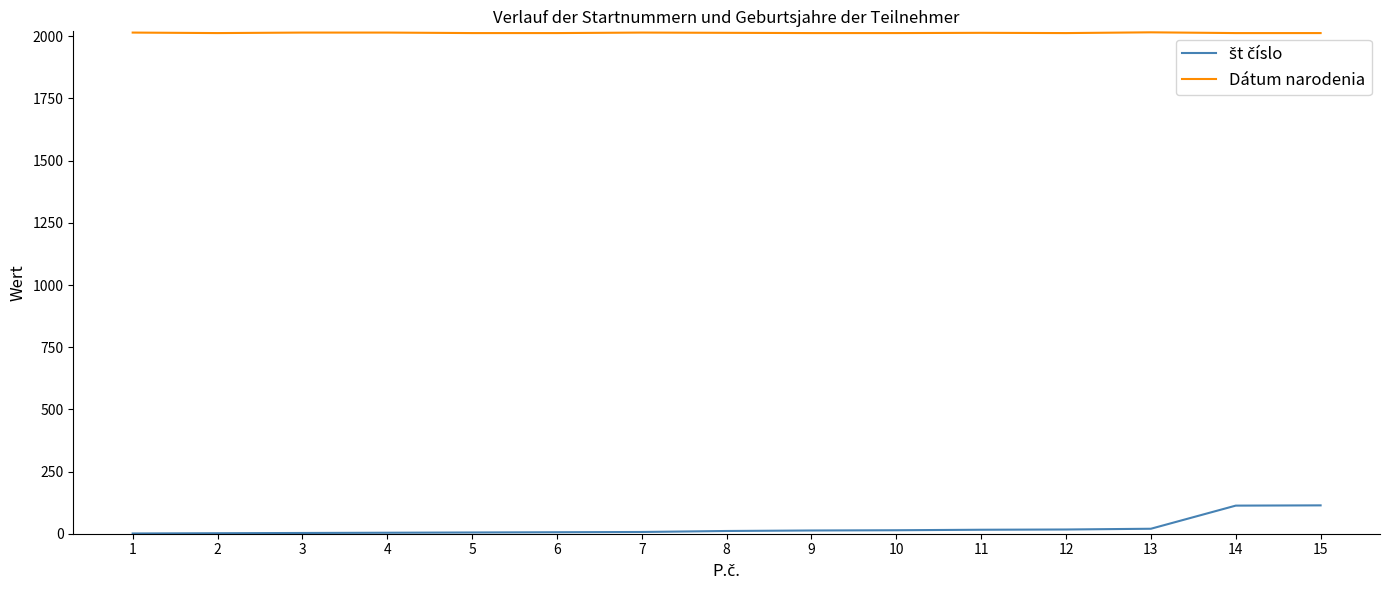

Which series has the largest total across all categories?

Dátum narodenia